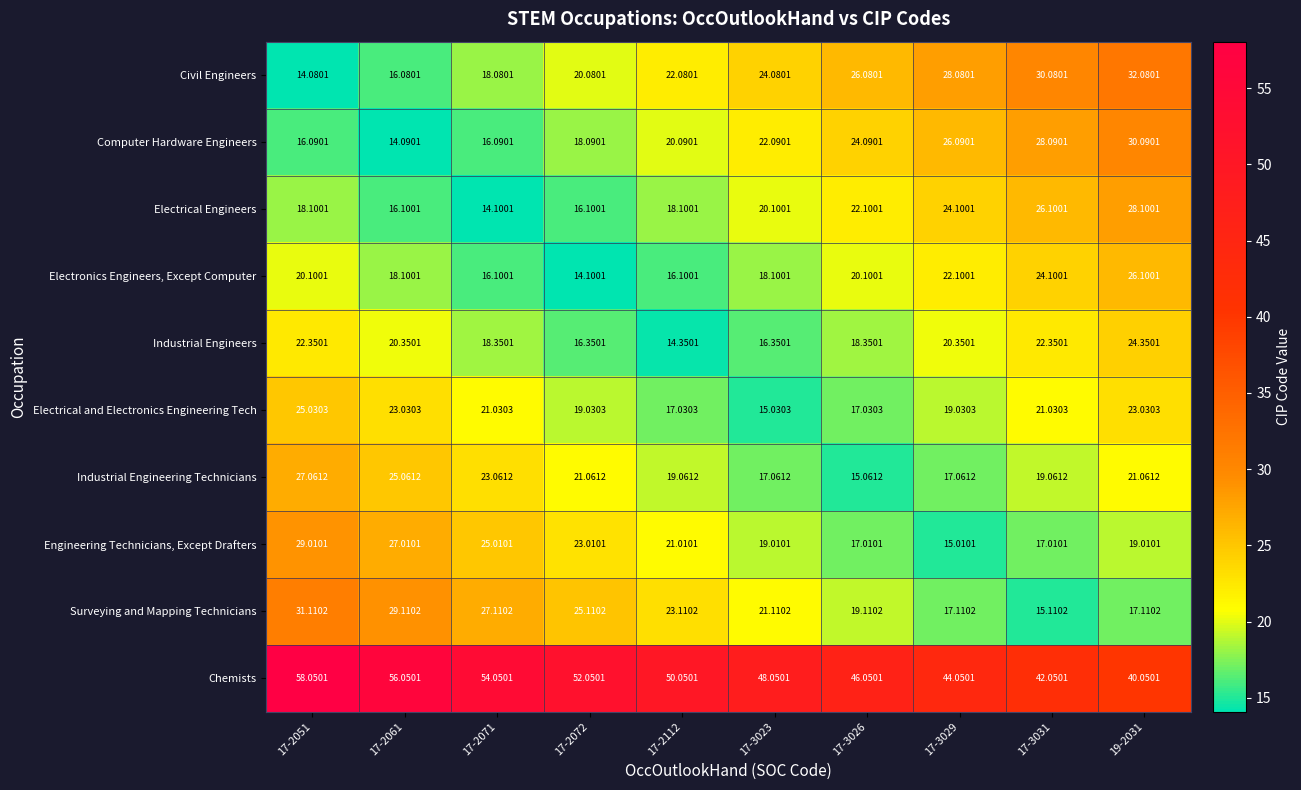

Which category has the lowest value across all series?

17-2051